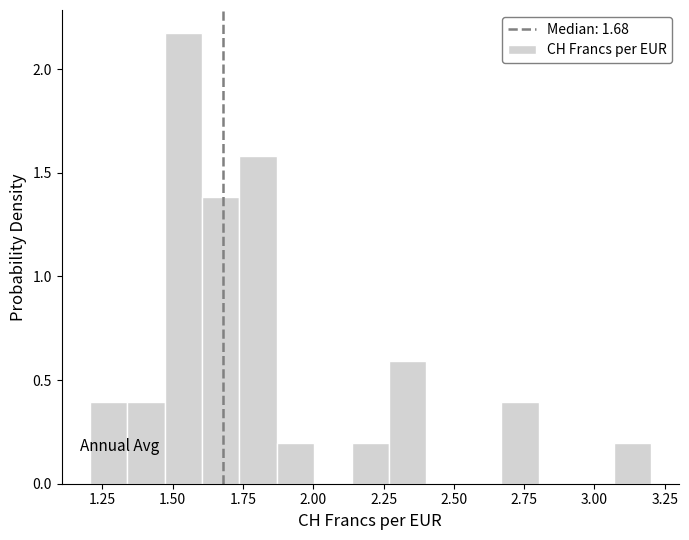

Around what value on the x-axis is the tallest bar? Give the approximate position of its centre, as read against the axis.

1.55